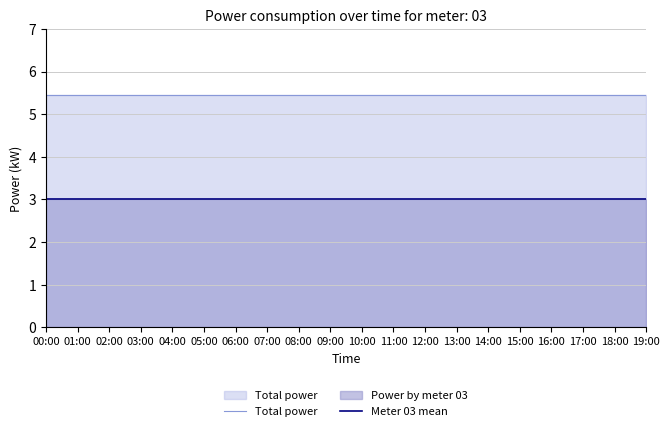

At which label is Meter 03 mean closest to 3?

00:00